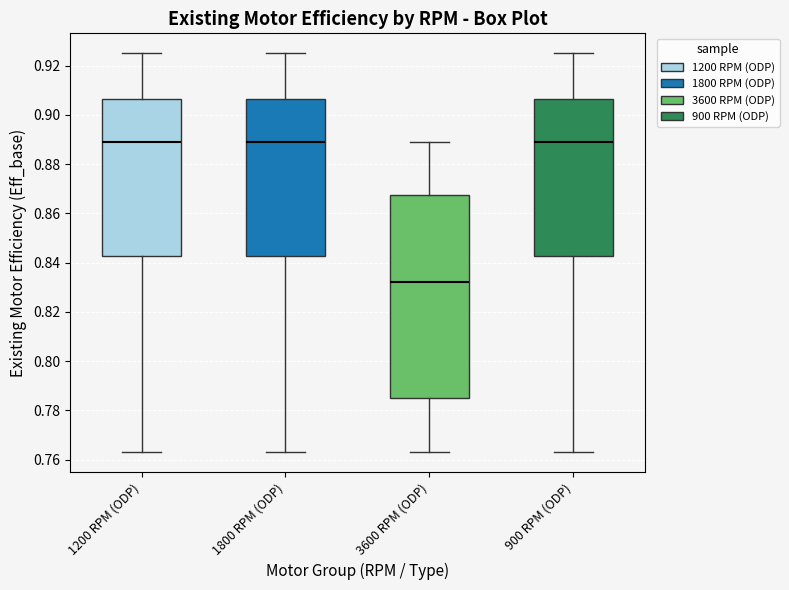

Where is the upper edge of the box for 3600 RPM (ODP) on the y-axis? The values are not printed on the chart, so give them approximately, as read against the axis.

0.868